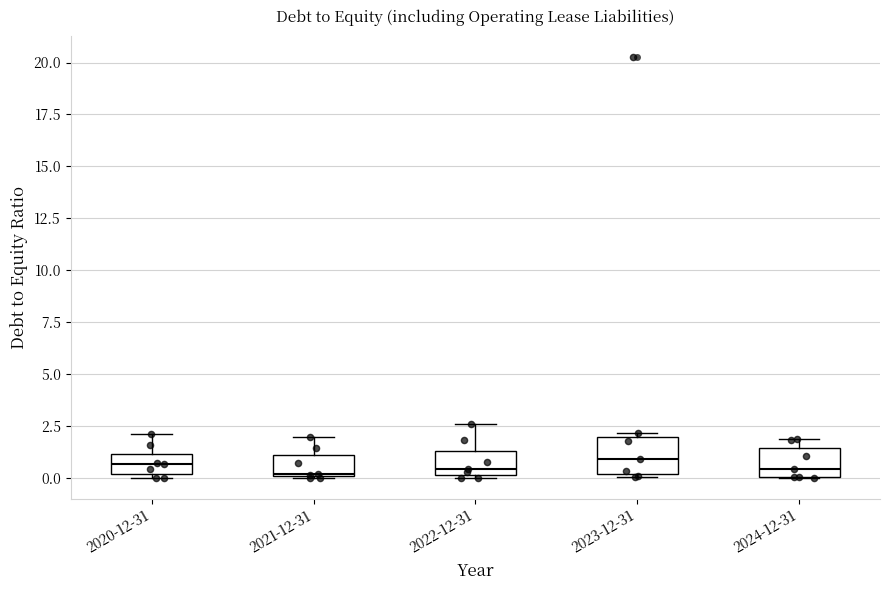

Reading left to right, transcribe this box plot: for each box, give where its median line is, the range the box spans, and where its two whiskers end, as read against the y-axis. The values are not printed on the chart, so give them approximately, as read against the axis.

2020-12-31: median 0.5, box 0.0 to 1.0, whiskers 0.0 (just below the box's lower edge) to 2.0
2021-12-31: median 0.0, box 0.0 to 1.0, whiskers 0.0 to 2.0
2022-12-31: median 0.5, box 0.0 to 1.5, whiskers 0.0 to 2.5
2023-12-31: median 1.0, box 0.0 to 2.0, whiskers 0.0 (just below the box's lower edge) to 2.0 (just above the box's upper edge)
2024-12-31: median 0.5, box 0.0 to 1.5, whiskers 0.0 to 2.0